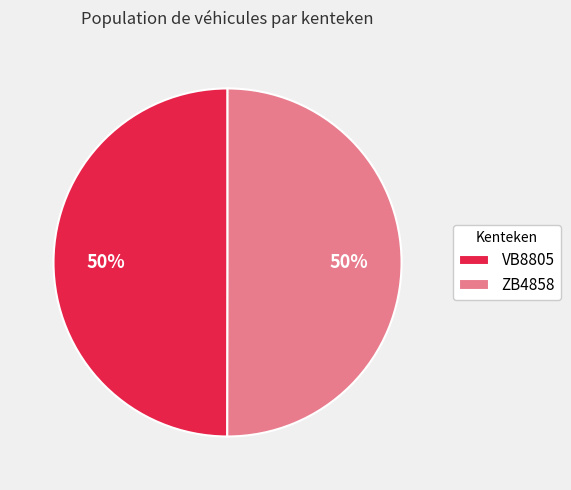

True or false: VB8805 accounts for 36% of the total.

False